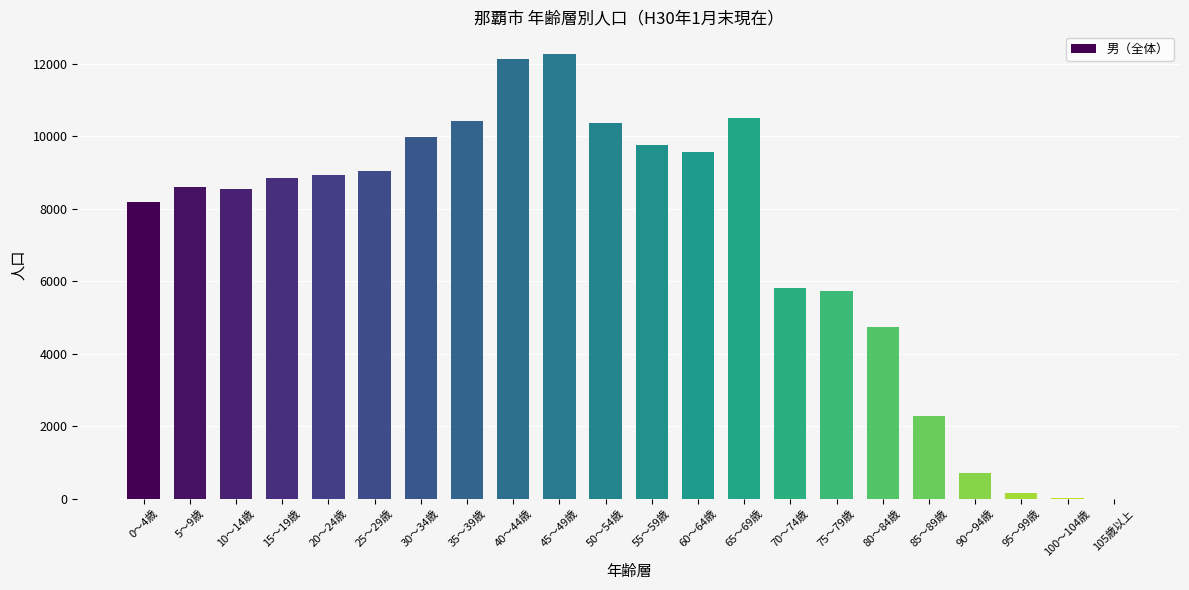

What is the change in value from 15～19歳 to 80～84歳?

-4110